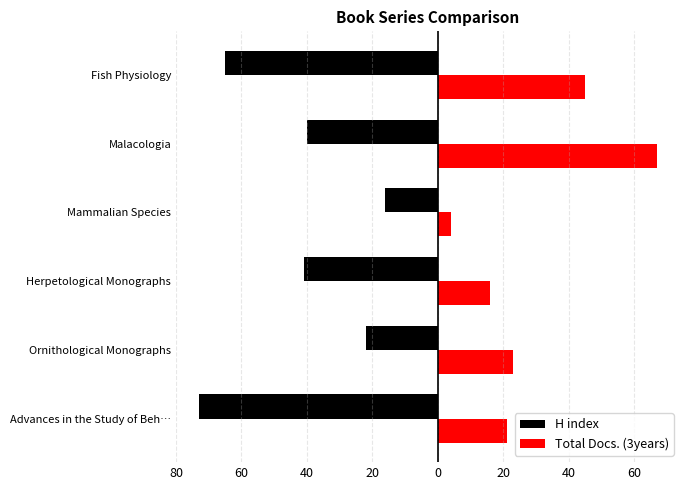

What are all the series names shown in the legend?

H index, Total Docs. (3years)